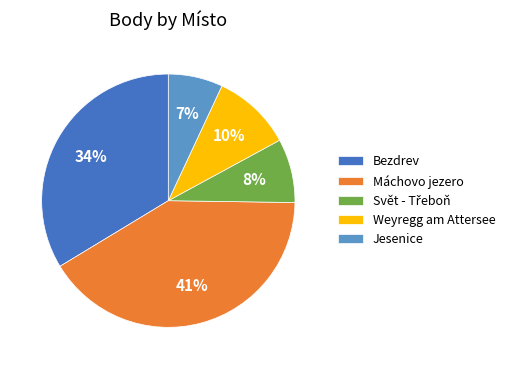

The Jesenice slice represents 7% of the pie. True or false?

True